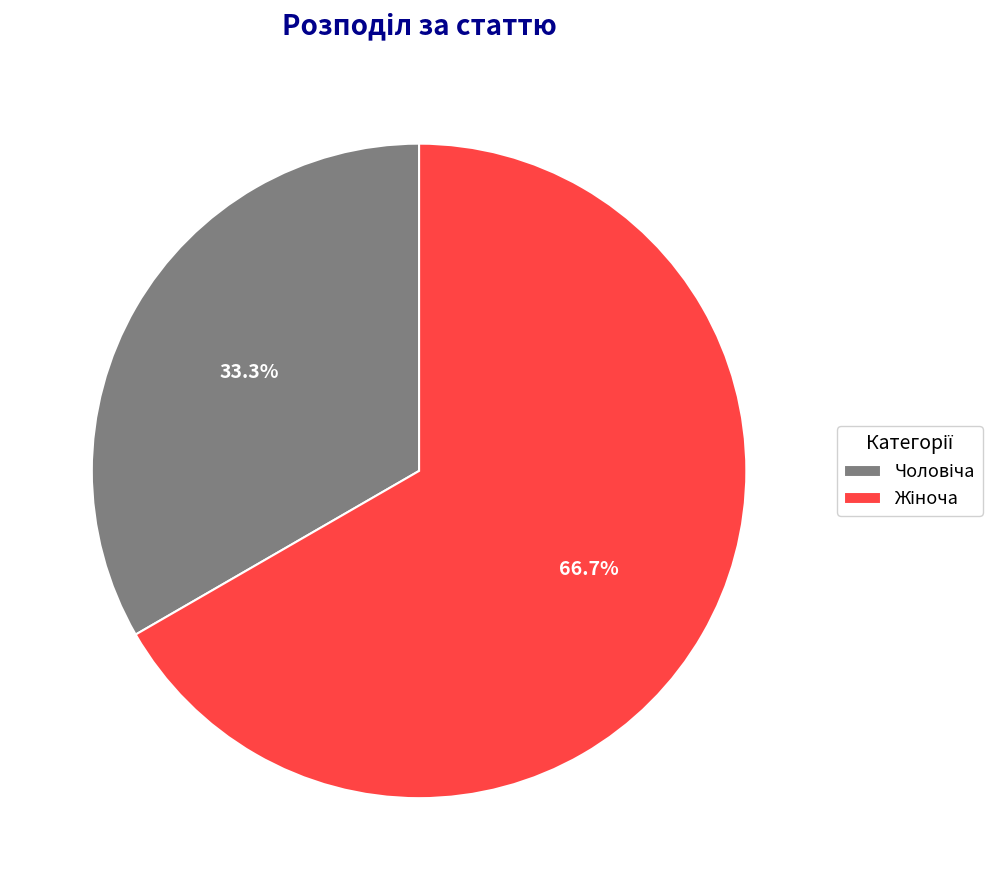

Is there any slice that represents more than half of the pie?

Yes